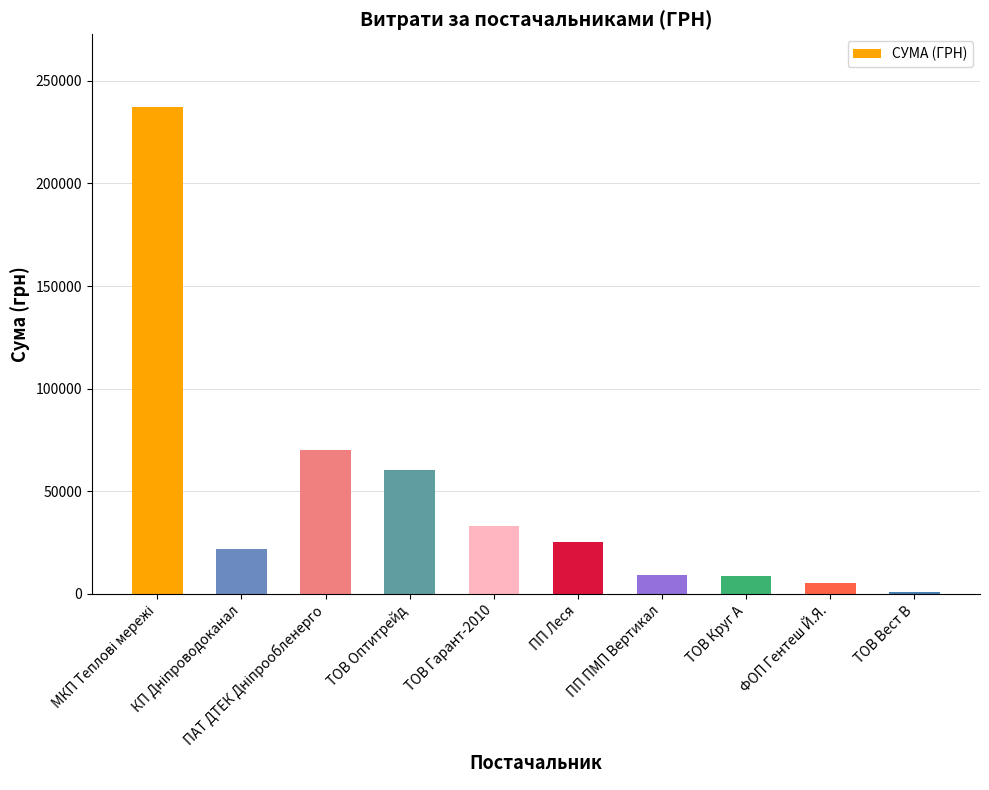

The value at ПП Леся is 8098.6. True or false?

False